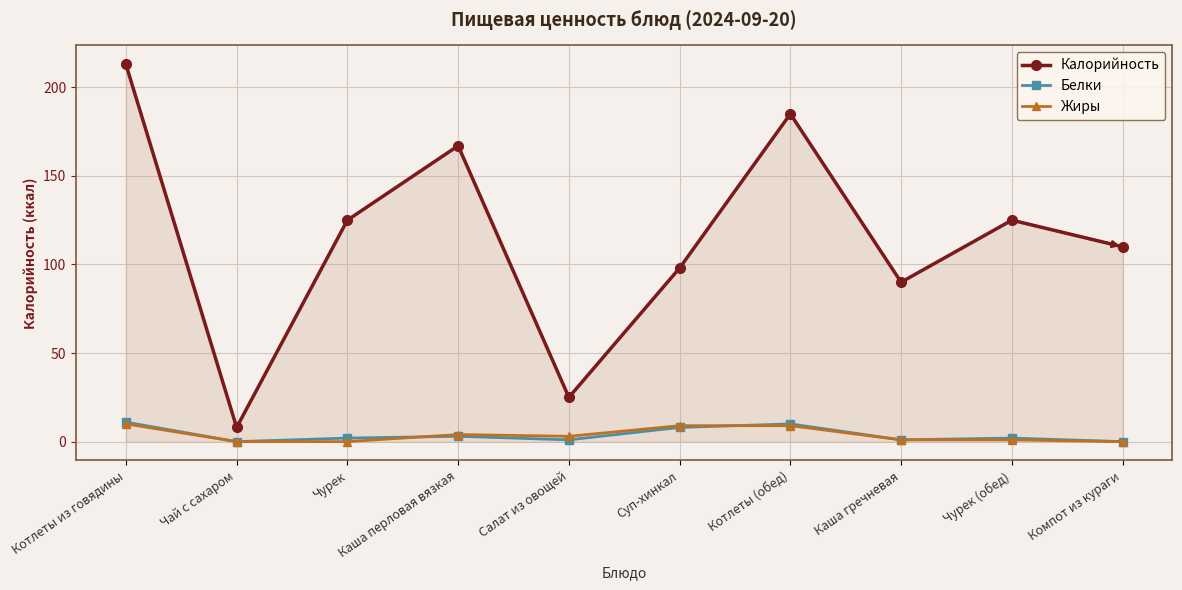

True or false: Белки and Жиры intersect in this chart.

True